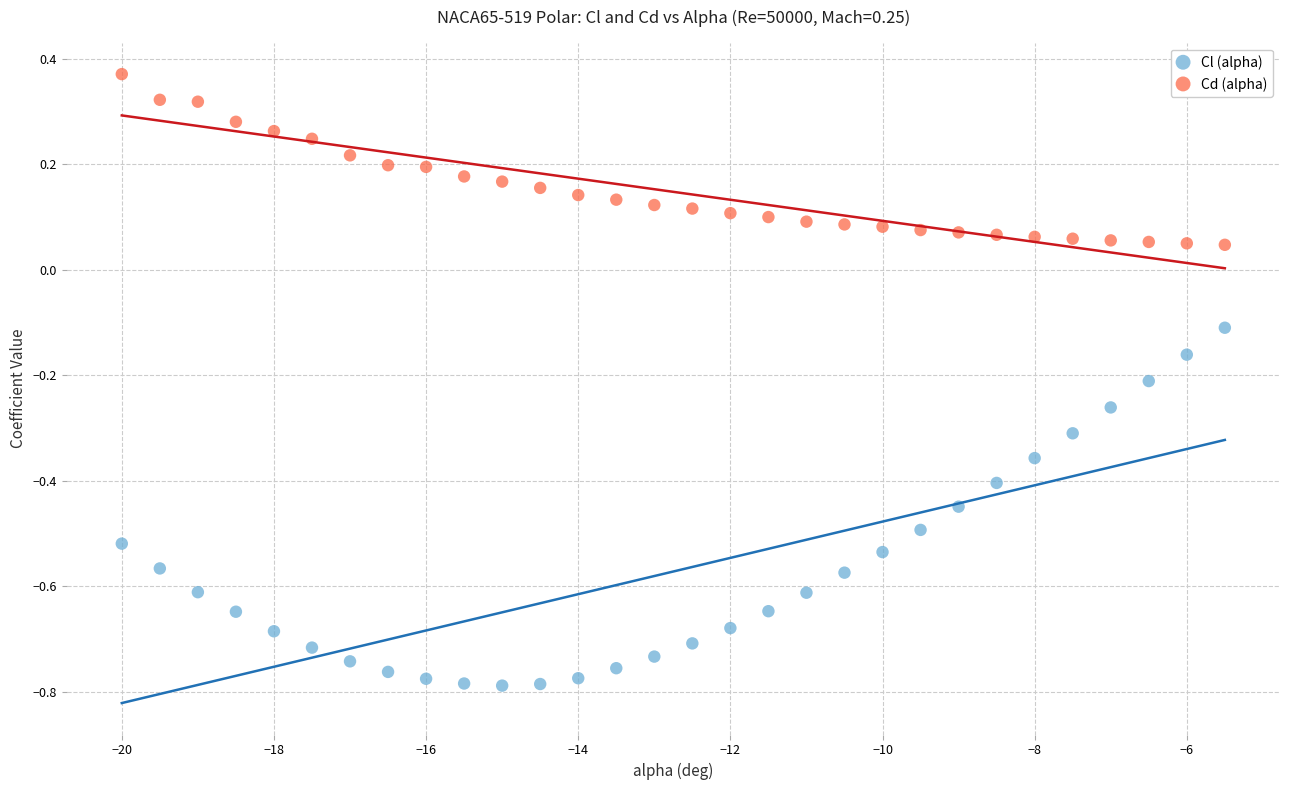

Which series has the widest spread of Y values?

Cl (alpha)